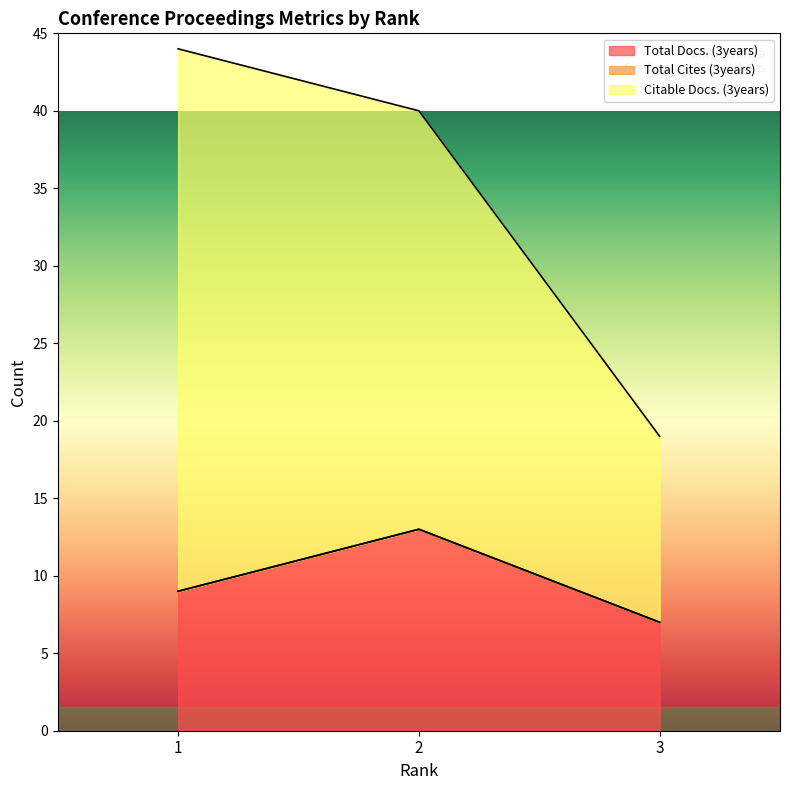

Between 2 and 3, which is larger?

2